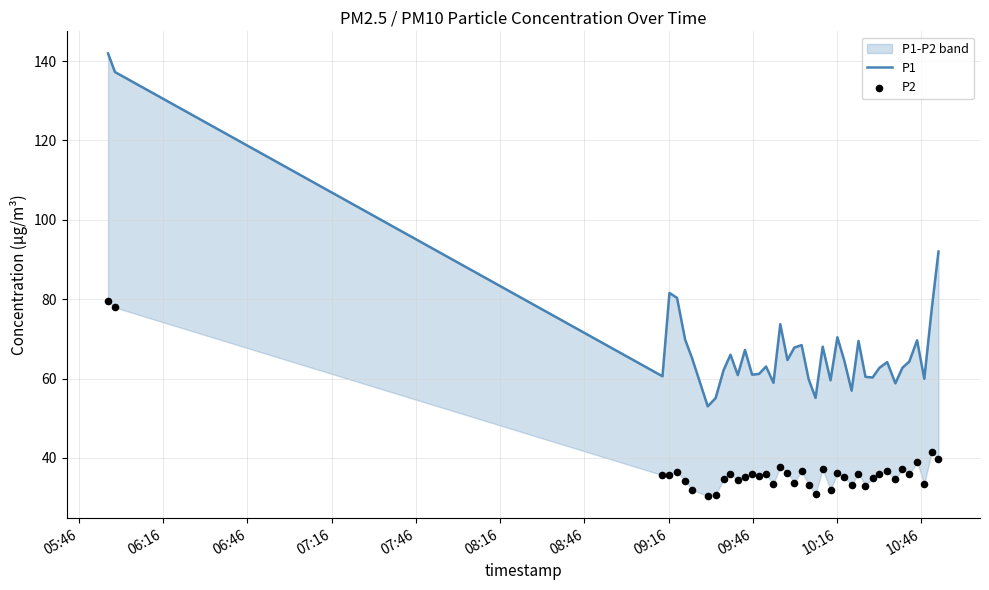

What are all the series names shown in the legend?

P1, P2